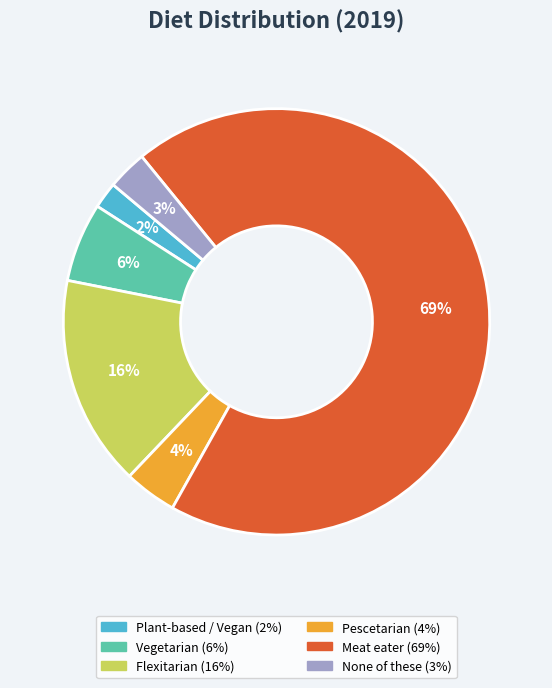

Which category has the biggest portion of the pie?

Meat eater